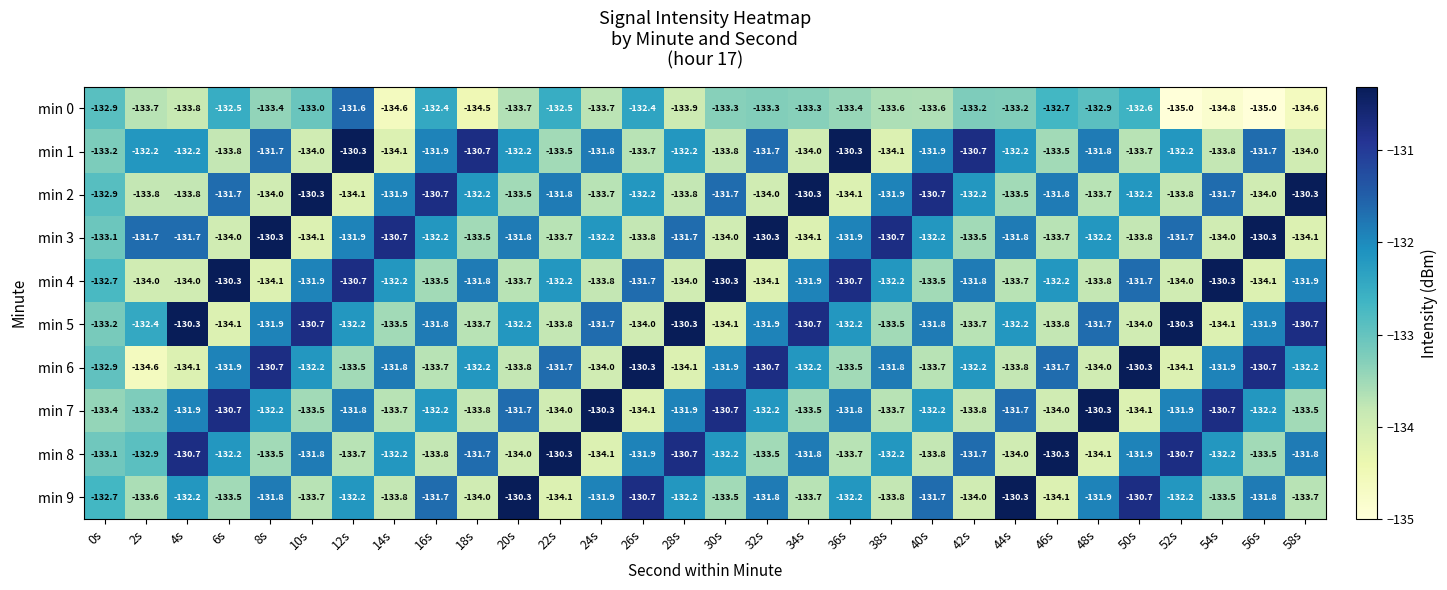

The value of min 4 at 34s is -131.9. True or false?

True